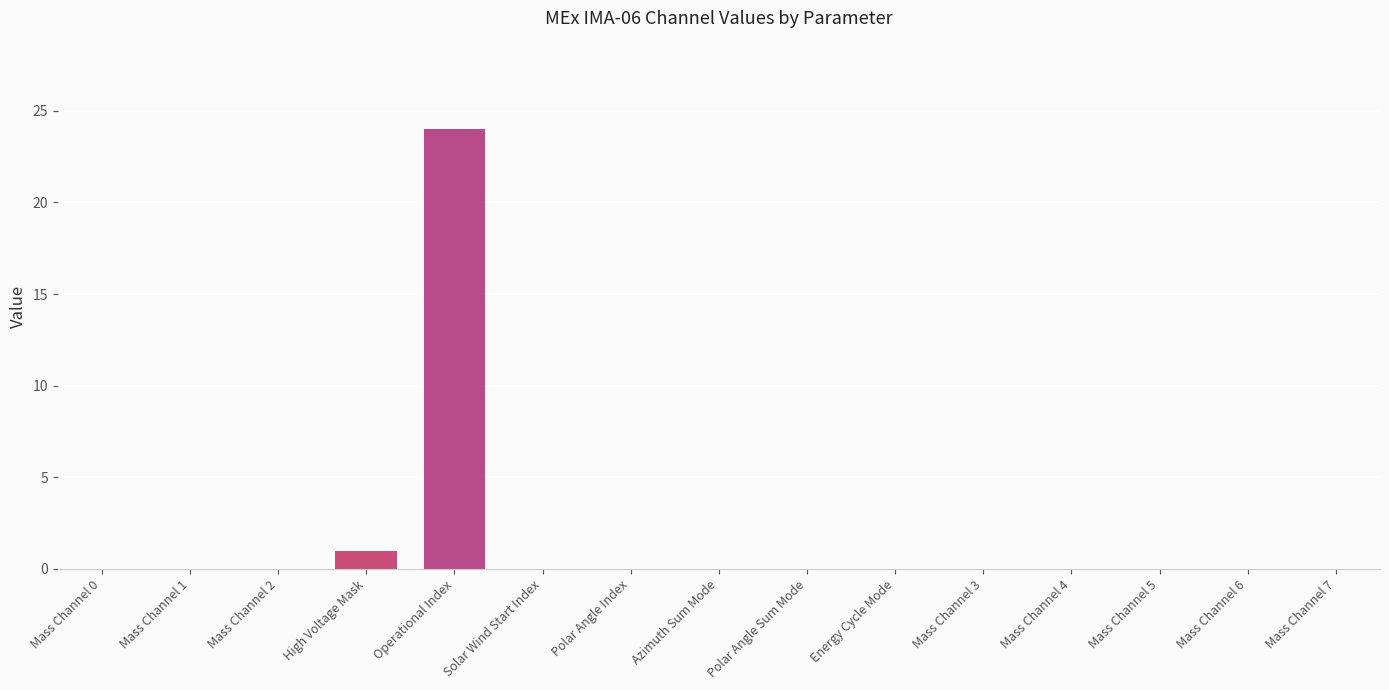

Which has a higher value, Polar Angle Sum Mode or High Voltage Mask?

High Voltage Mask